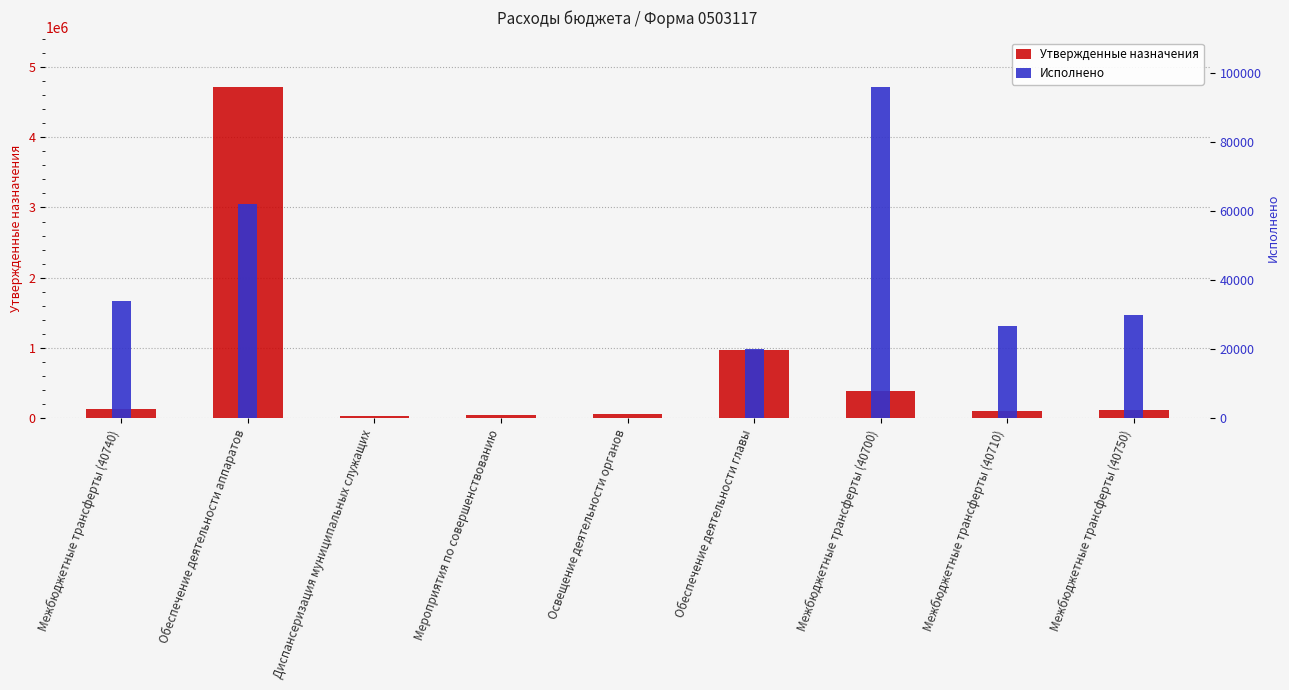

What is the label of the 2nd bar from the right?

Межбюджетные трансферты (40710)